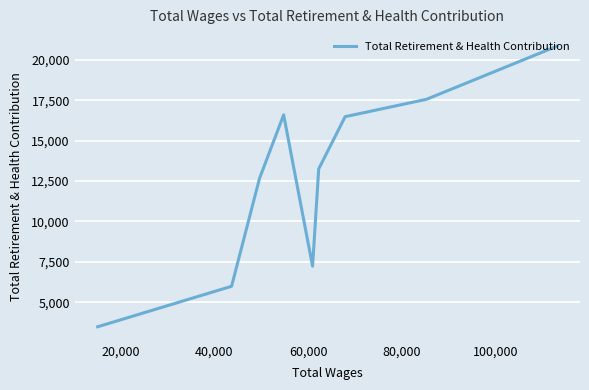

What is the greatest value displayed?

20847